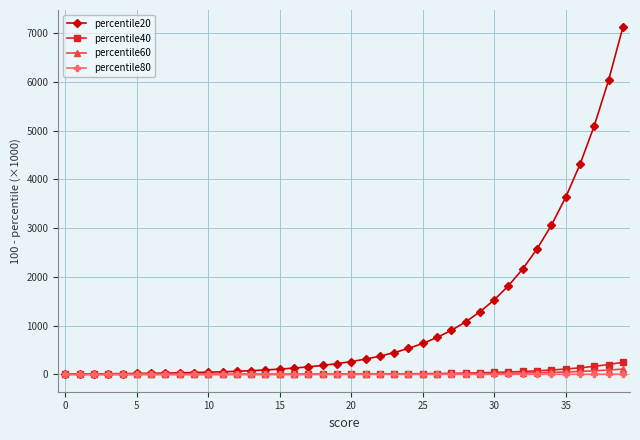

What is the highest value of the percentile40 series?

247.7